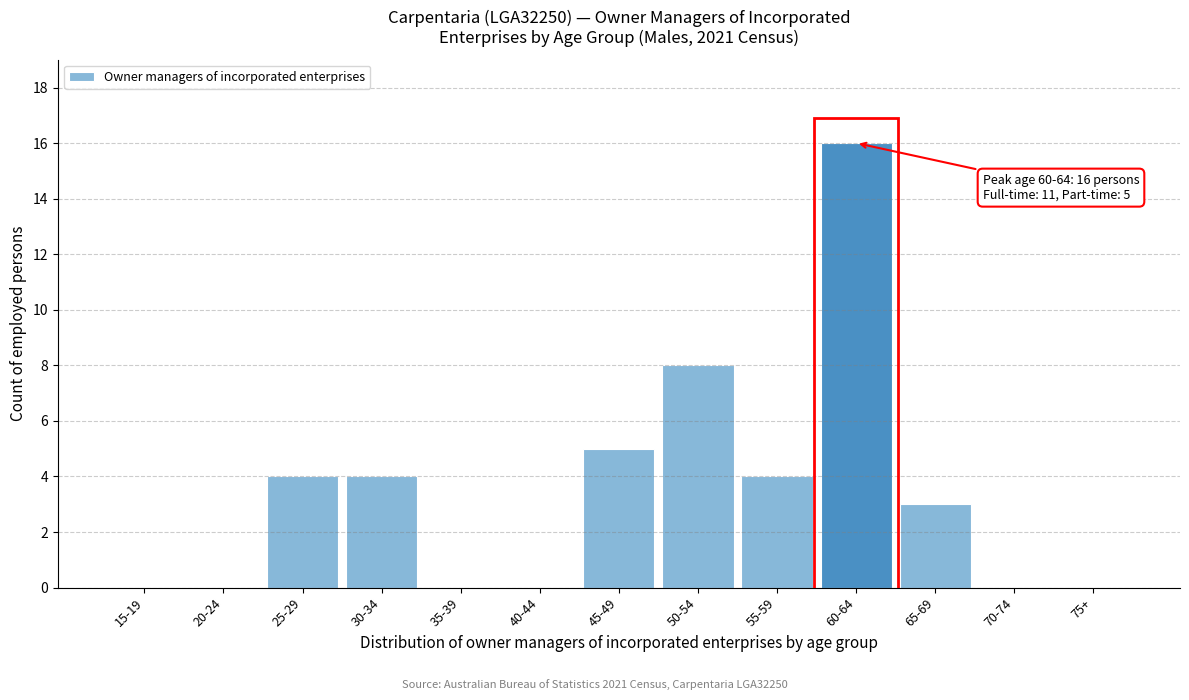

Reading left to right, transcribe all the data shown in this chart.

15-19=0	20-24=0	25-29=4	30-34=4	35-39=0	40-44=0	45-49=5	50-54=8	55-59=4	60-64=16	65-69=3	70-74=0	75+=0